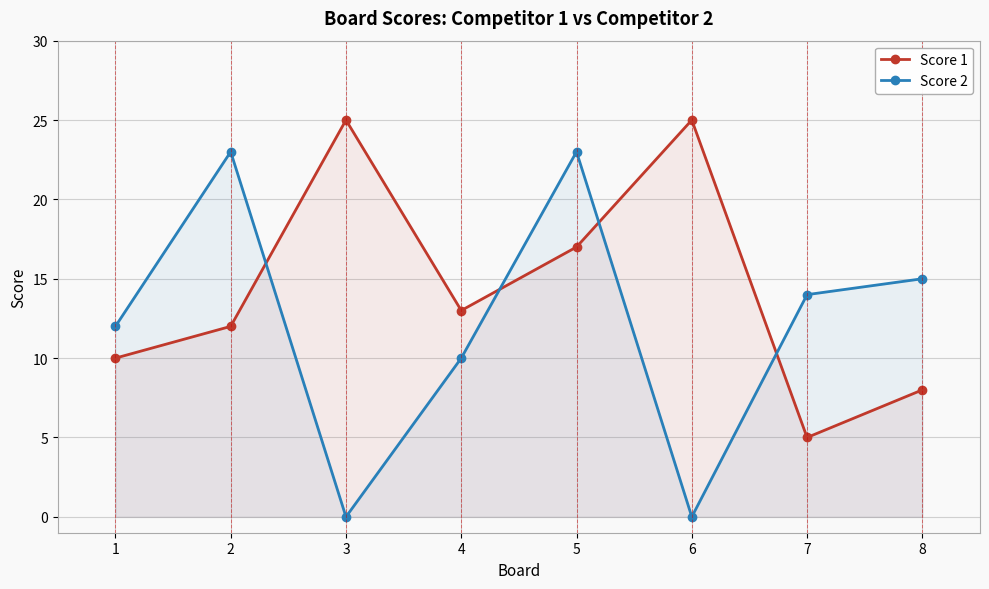

What is the difference between the maximum and minimum values in the Score 1 series?

20